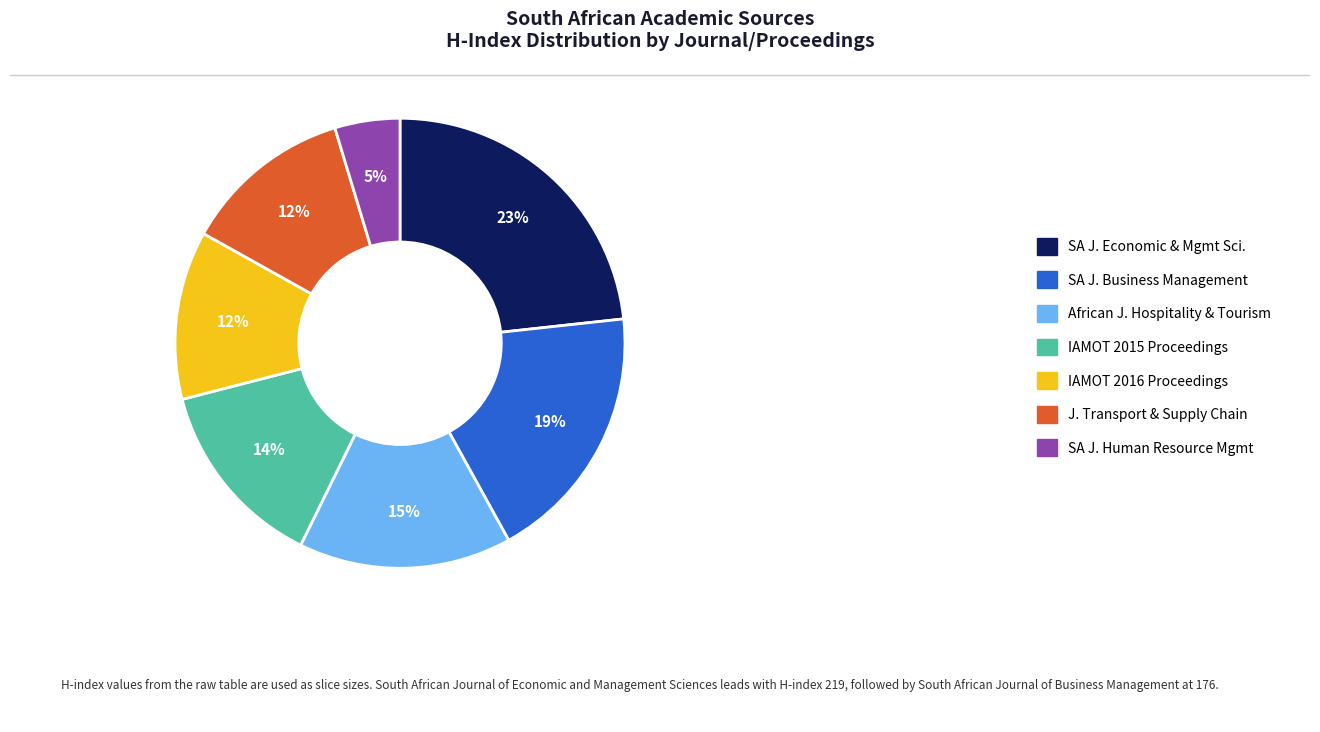

True or false: SA J. Economic & Mgmt Sci. accounts for 23% of the total.

True